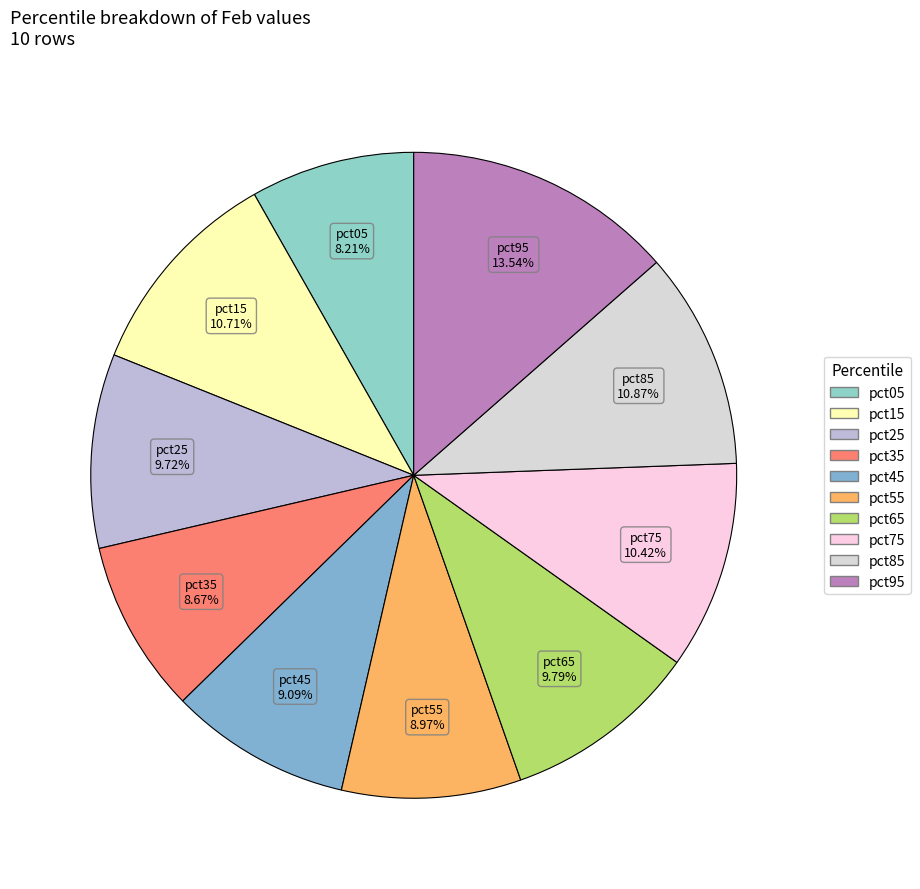

Is the sum of pct75 and pct25 greater than half?

No